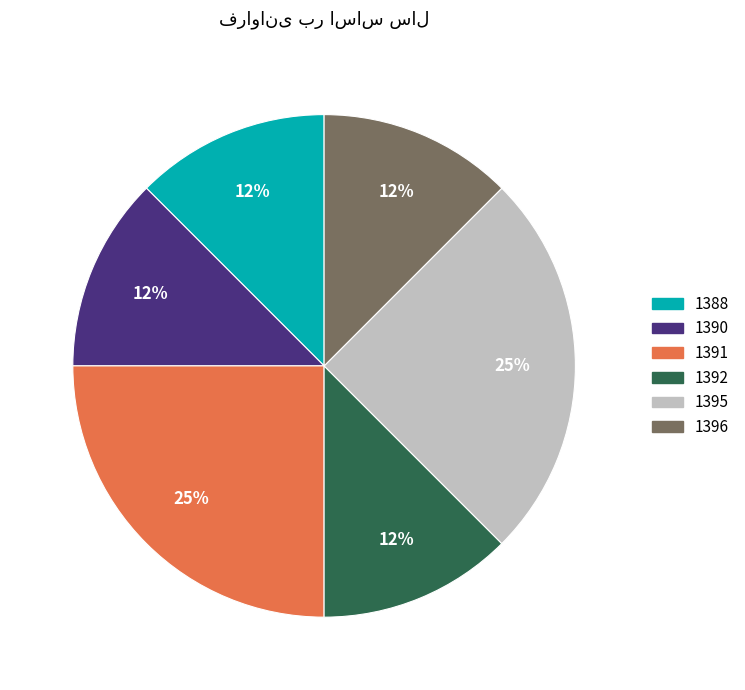

Does 1392 represent more than half of the total?

No